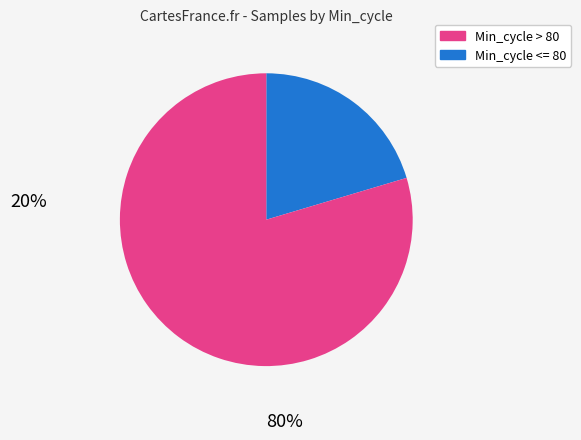

Is there any slice that represents more than half of the pie?

Yes